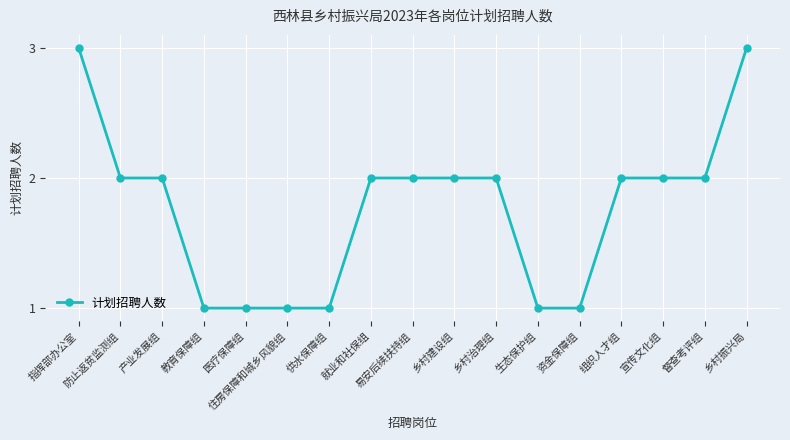

Reading left to right, extract all data points from this chart.

3	2	2	1	1	1	1	2	2	2	2	1	1	2	2	2	3